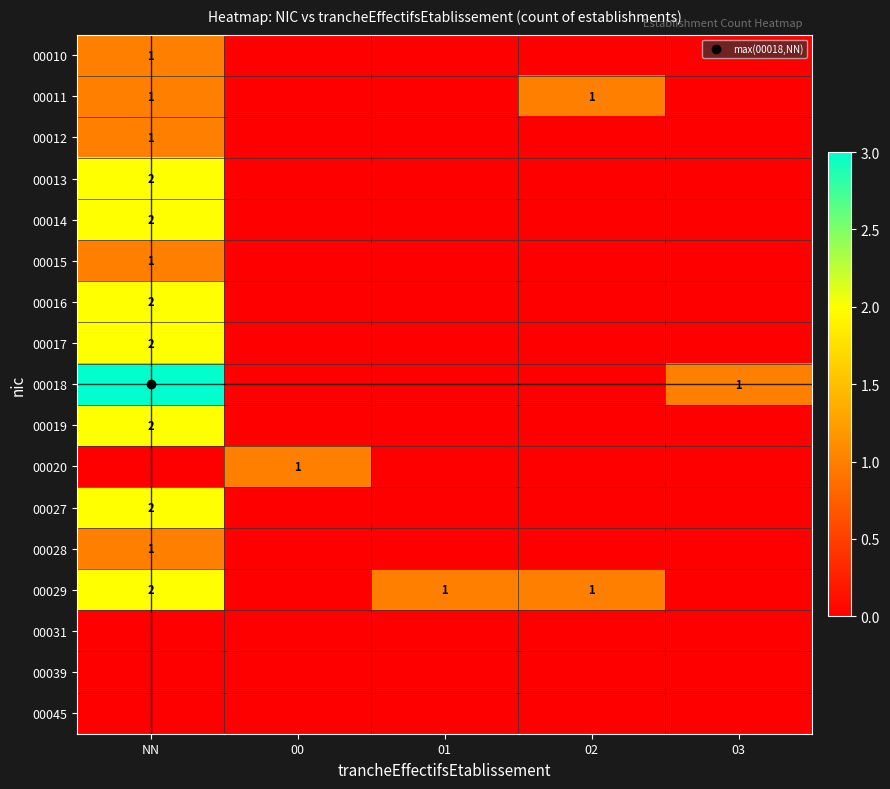

Rank the series by their maximum value, from highest to lowest.

00018, 00013, 00014, 00016, 00017, 00019, 00027, 00029, 00010, 00011, 00012, 00015, 00020, 00028, 00031, 00039, 00045